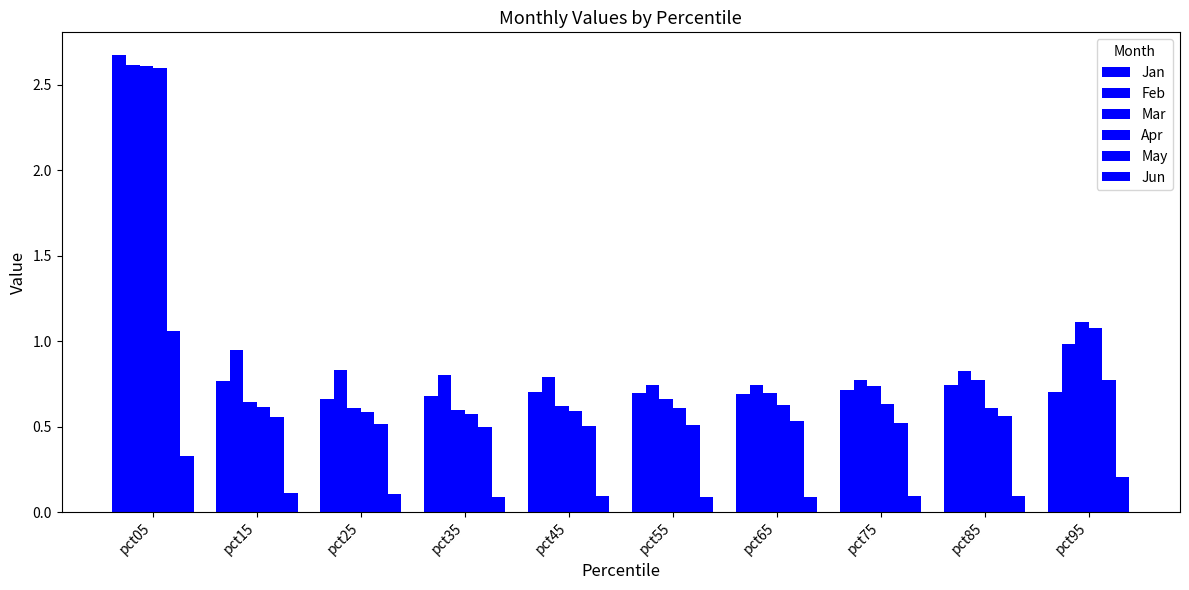

What is the lowest value of the Mar series?

0.6